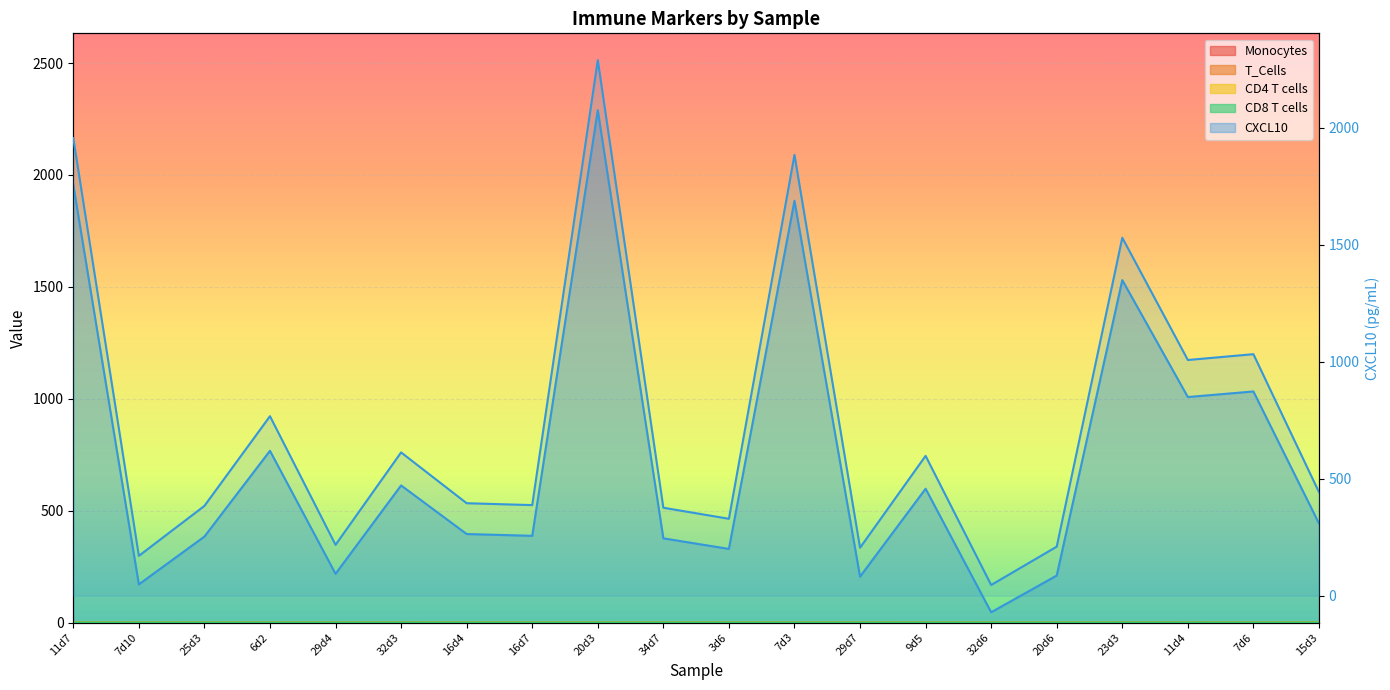

The value of CD4 T cells at 9d5 is 0.2. True or false?

True